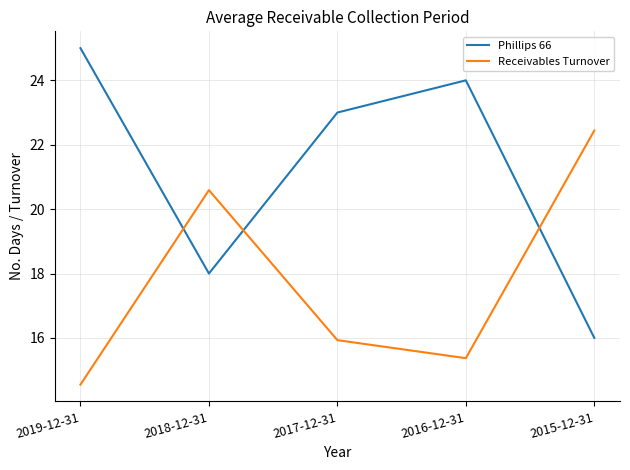

What is the maximum value for Receivables Turnover?

22.4